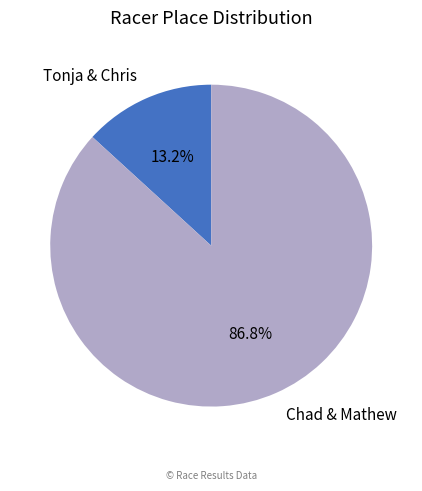

What percentage do Tonja & Chris and Chad & Mathew together represent?

100.0%